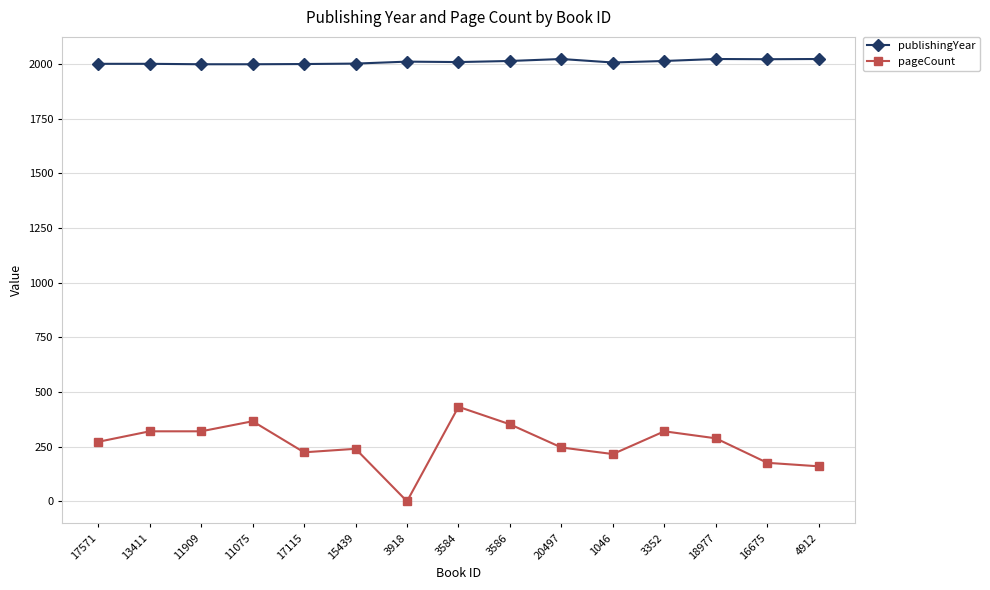

Does the chart display data point markers on the line(s)?

Yes